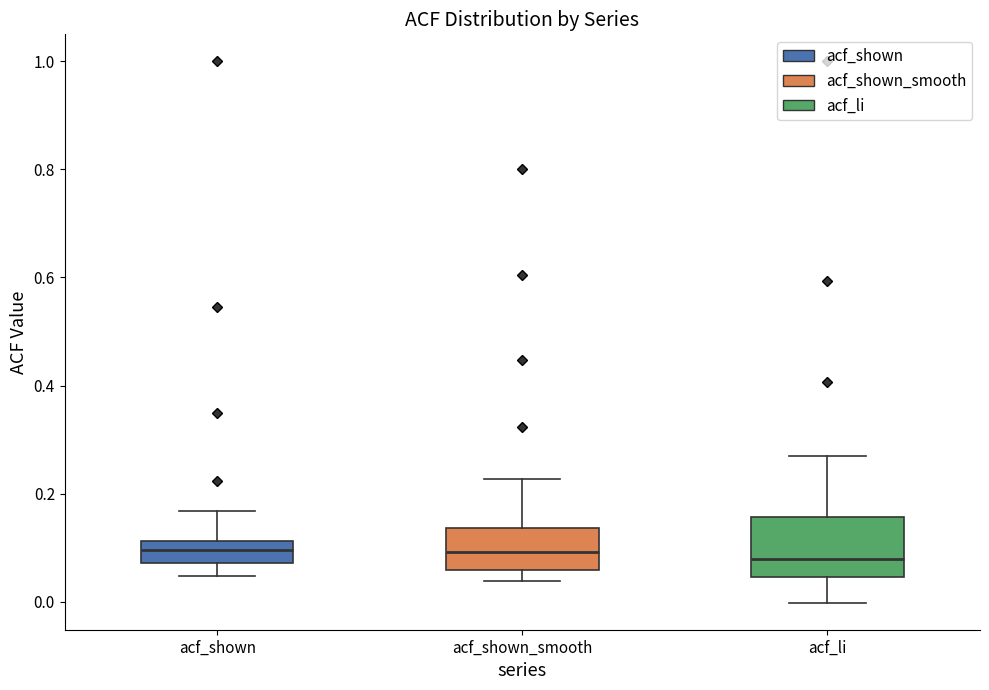

Reading left to right, transcribe this box plot: for each box, give where its median line is, the range the box spans, and where its two whiskers end, as read against the y-axis. The values are not printed on the chart, so give them approximately, as read against the axis.

acf_shown: median 0.10, box 0.08 to 0.12, whiskers 0.04 to 0.16
acf_shown_smooth: median 0.10, box 0.06 to 0.14, whiskers 0.04 to 0.22
acf_li: median 0.08, box 0.04 to 0.16, whiskers 0.00 to 0.28